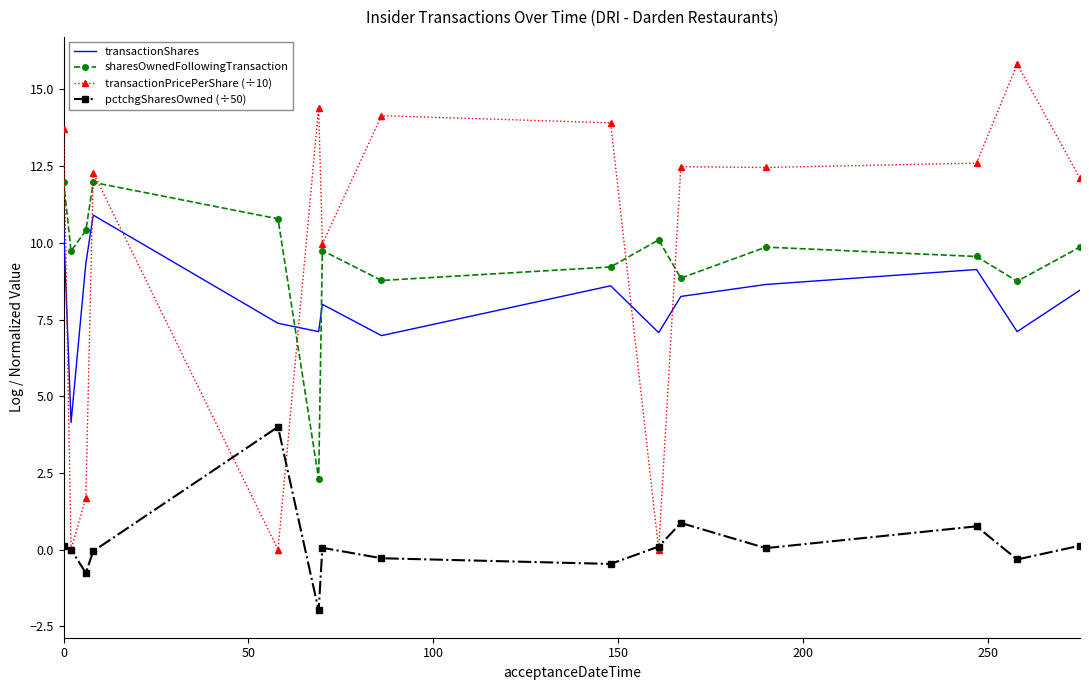

What are all the series names shown in the legend?

transactionShares, sharesOwnedFollowingTransaction, transactionPricePerShare (÷10), pctchgSharesOwned (÷50)